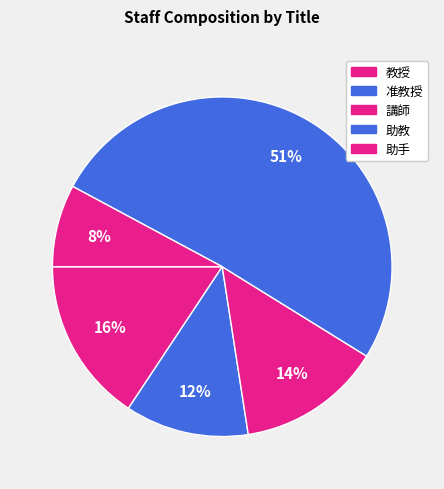

Count the number of slices in the pie.

5